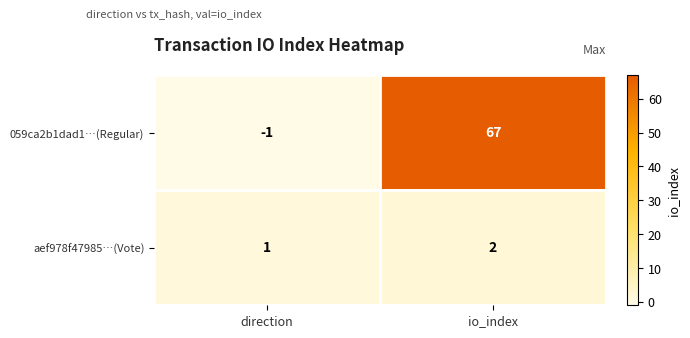

Rank the series by their maximum value, from highest to lowest.

059ca2b1dad1…(Regular), aef978f47985…(Vote)